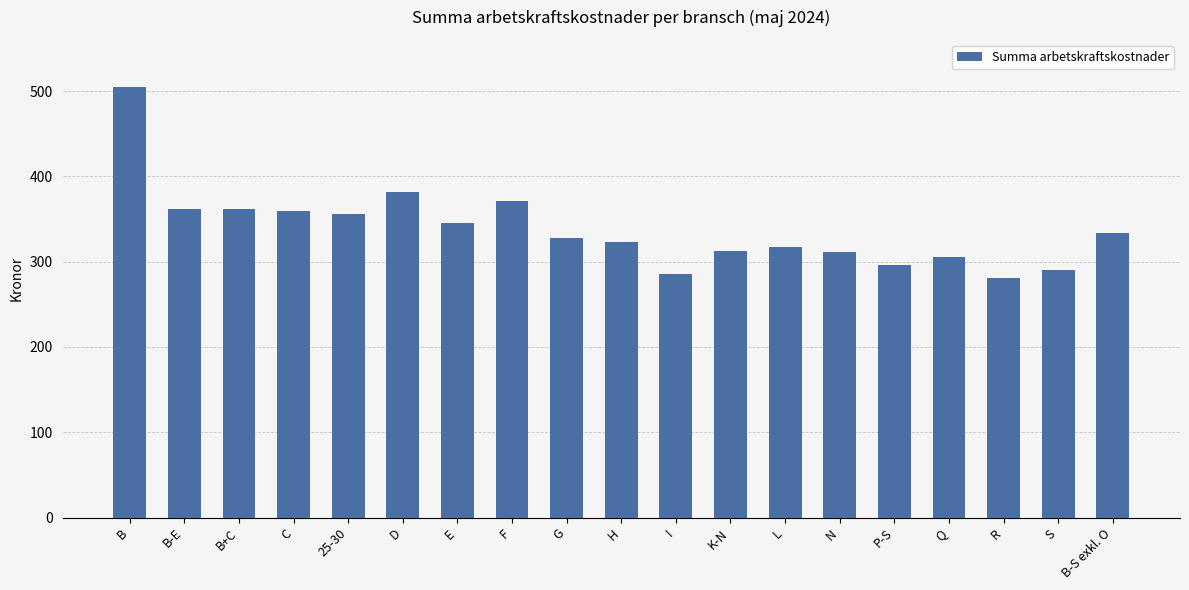

How many data points does each series have?

19